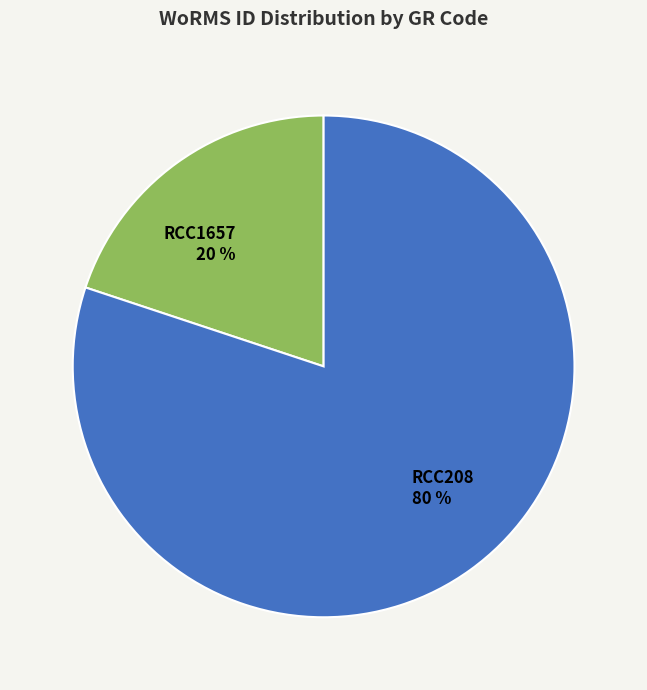

What is the majority slice?

RCC208